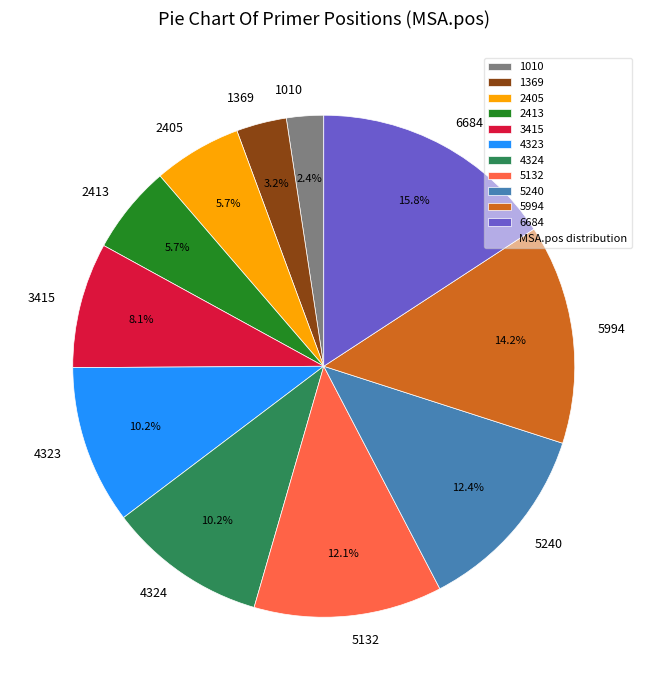

What percentage is the 1010 slice, to the nearest percent?

2%